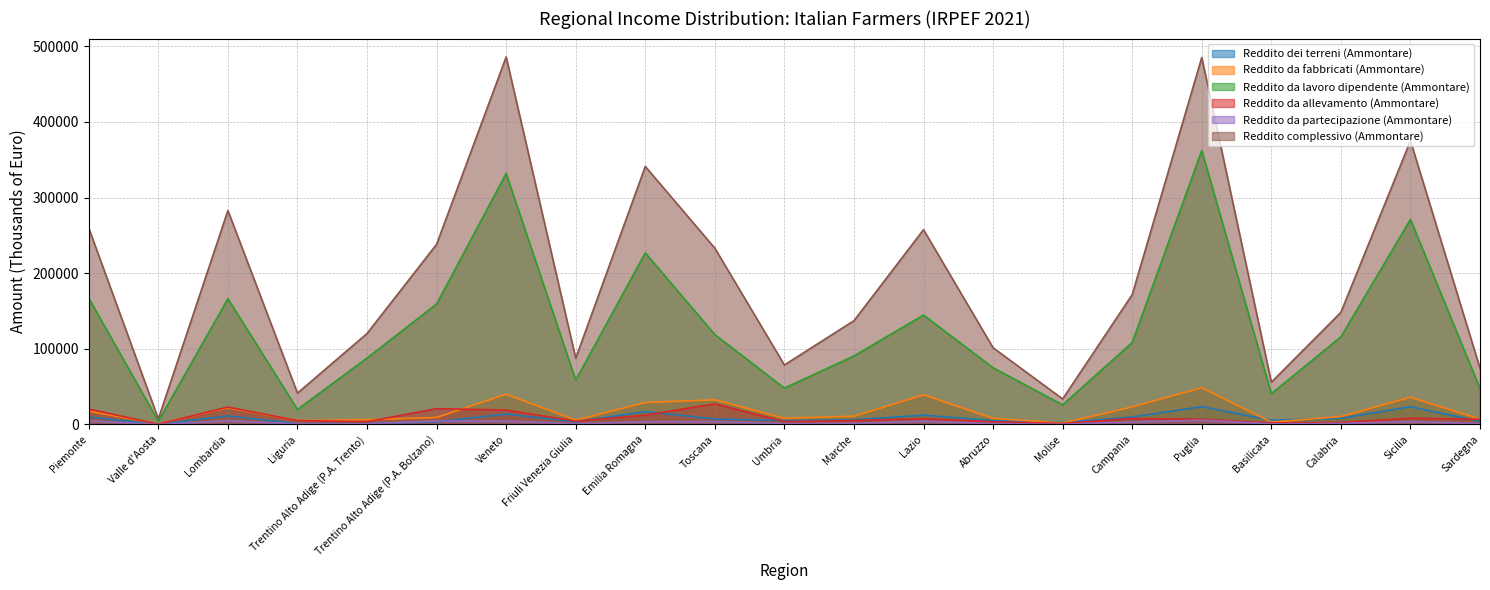

How many data points in Reddito da fabbricati (Ammontare) are less than 10489?

10